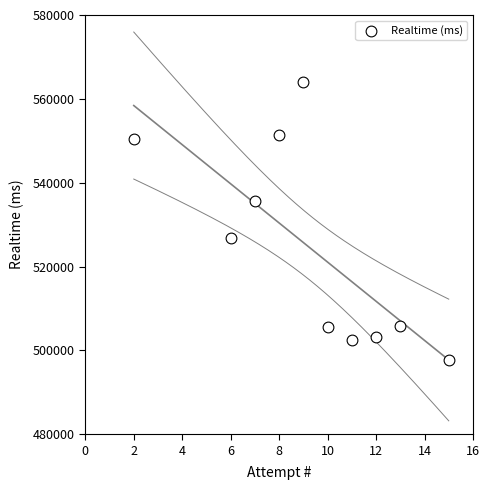

What is the average X value?

9